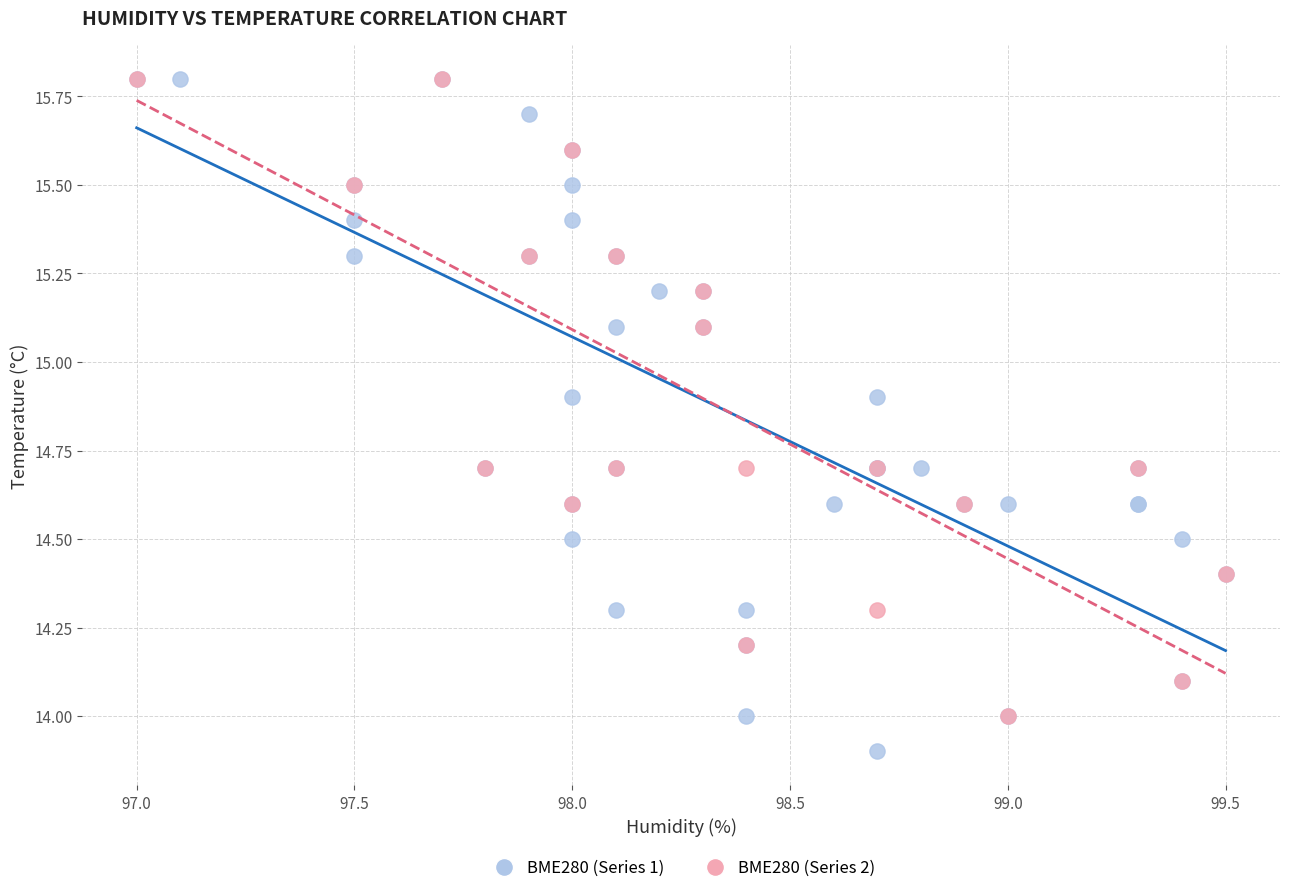

Which series has the largest Y range (max minus min)?

BME280 (Series 1)